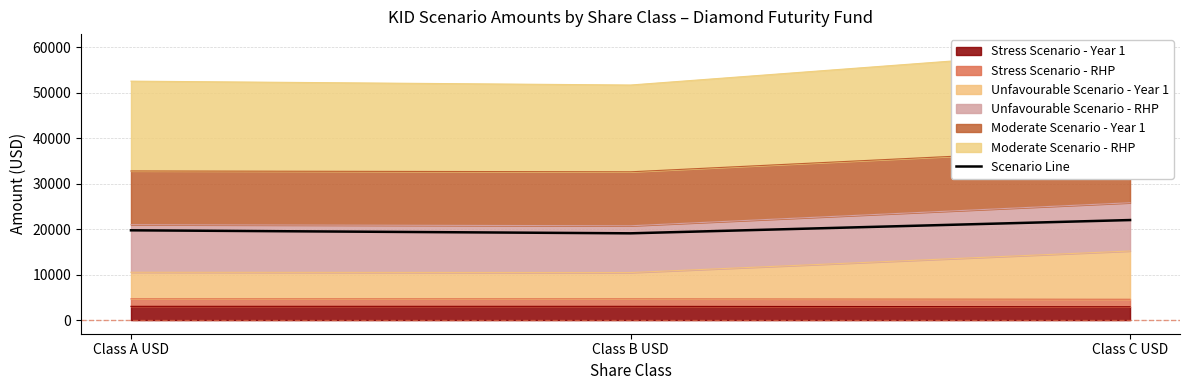

What is the difference between the maximum and second lowest values?

2254.5